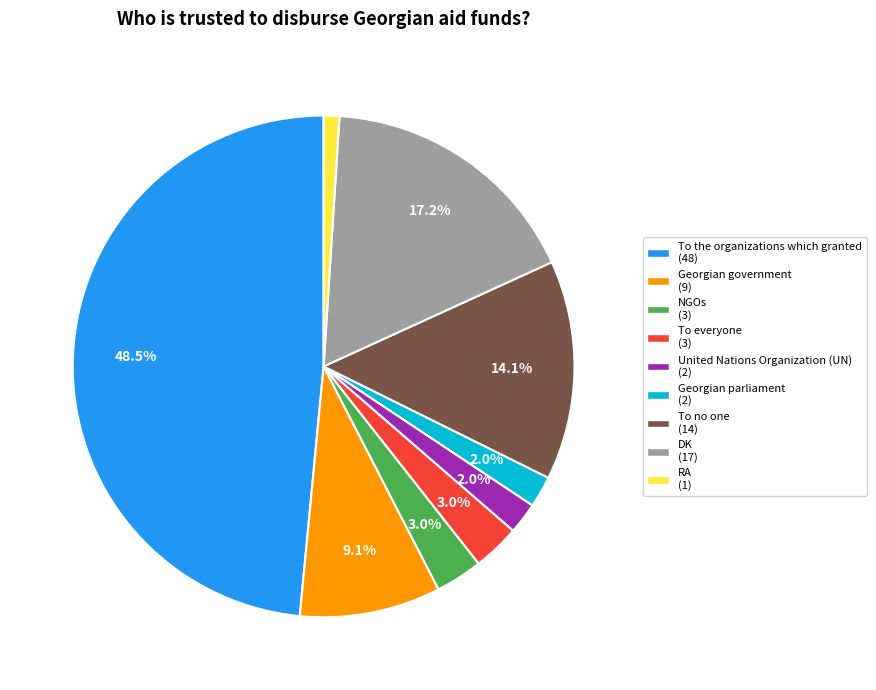

How much of the chart is everything except To everyone?

97.0%